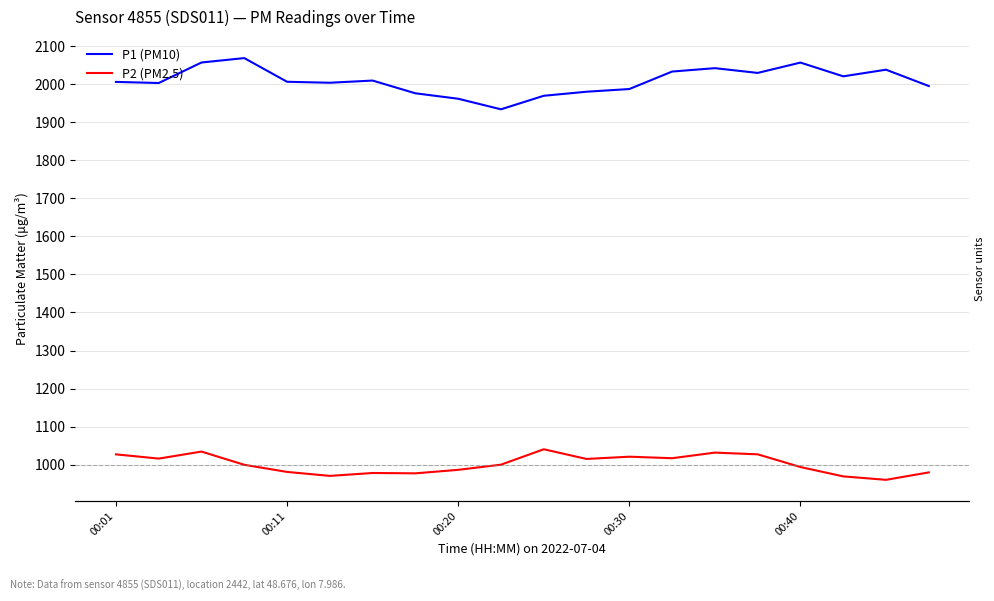

How many data points in P2 (PM2.5) are less than 1000?

10